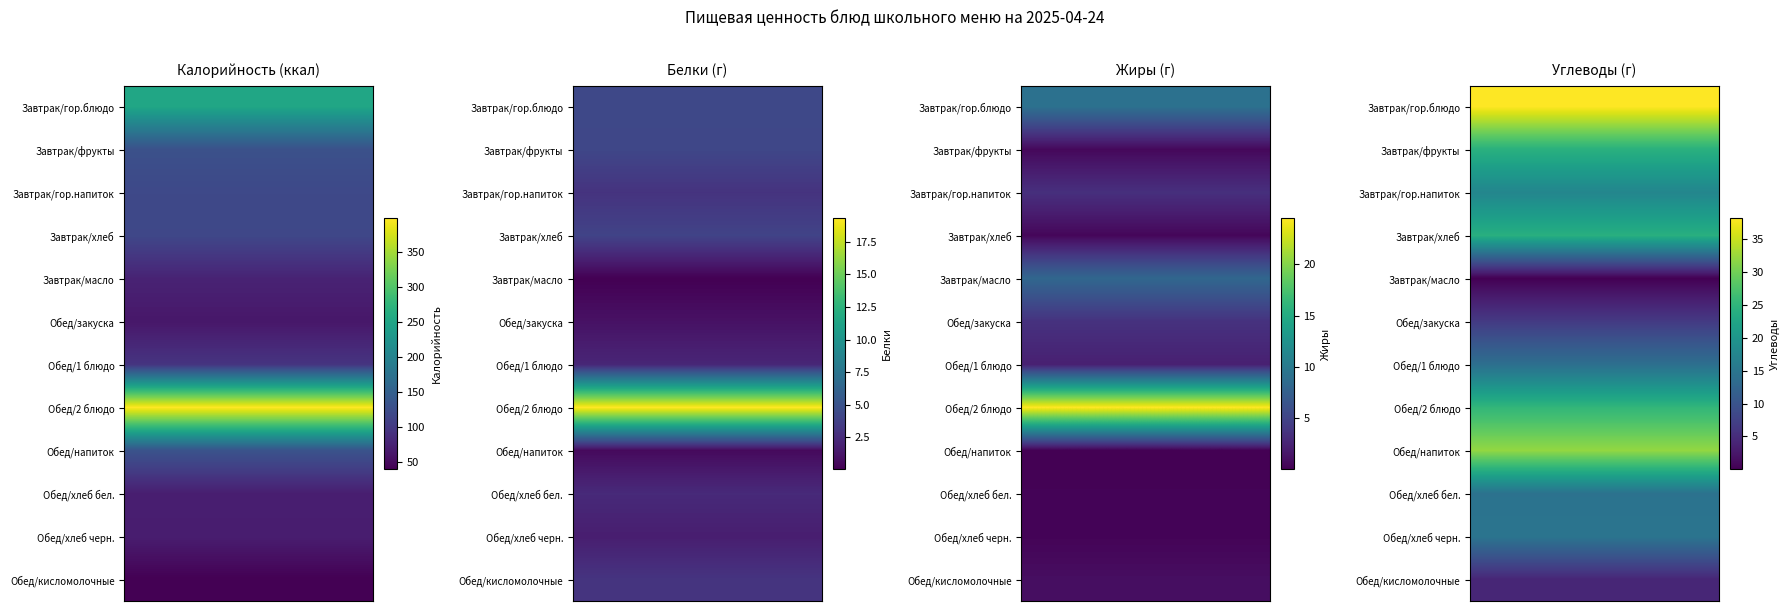

Which series has the largest total across all categories?

Обед/2 блюдо